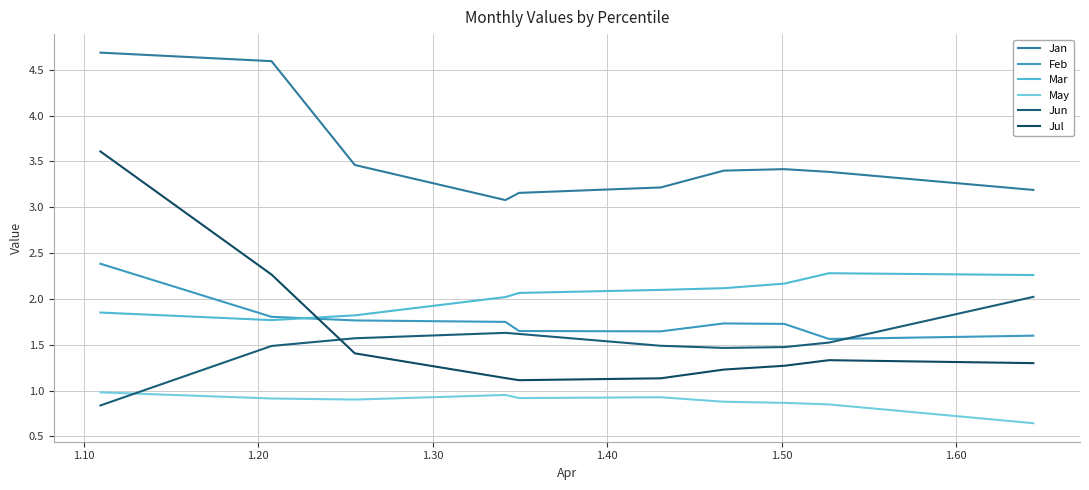

Reading left to right, what are all the values shown in this chart?

Jan: 4.7	4.6	3.5	3.1	3.2	3.2	3.4	3.4	3.4	3.2
Feb: 2.4	1.8	1.8	1.8	1.7	1.6	1.7	1.7	1.6	1.6
Mar: 1.9	1.8	1.8	2.0	2.1	2.1	2.1	2.2	2.3	2.3
May: 1.0	0.9	0.9	1.0	0.9	0.9	0.9	0.9	0.8	0.6
Jun: 0.8	1.5	1.6	1.6	1.6	1.5	1.5	1.5	1.5	2.0
Jul: 3.6	2.3	1.4	1.1	1.1	1.1	1.2	1.3	1.3	1.3